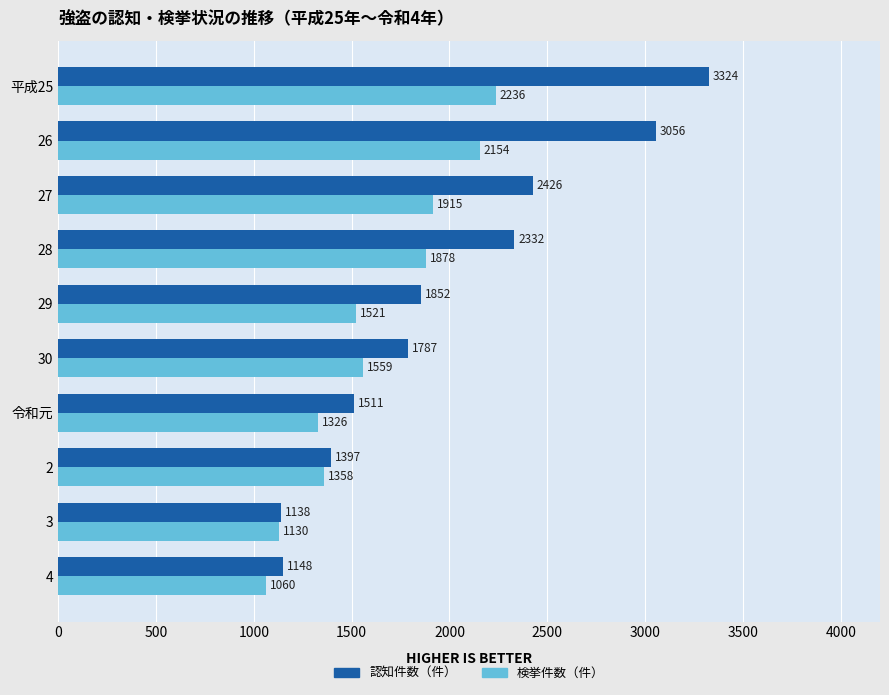

List the labels in order of 検挙件数（件） value, smallest first.

4, 3, 令和元, 2, 29, 30, 28, 27, 26, 平成25